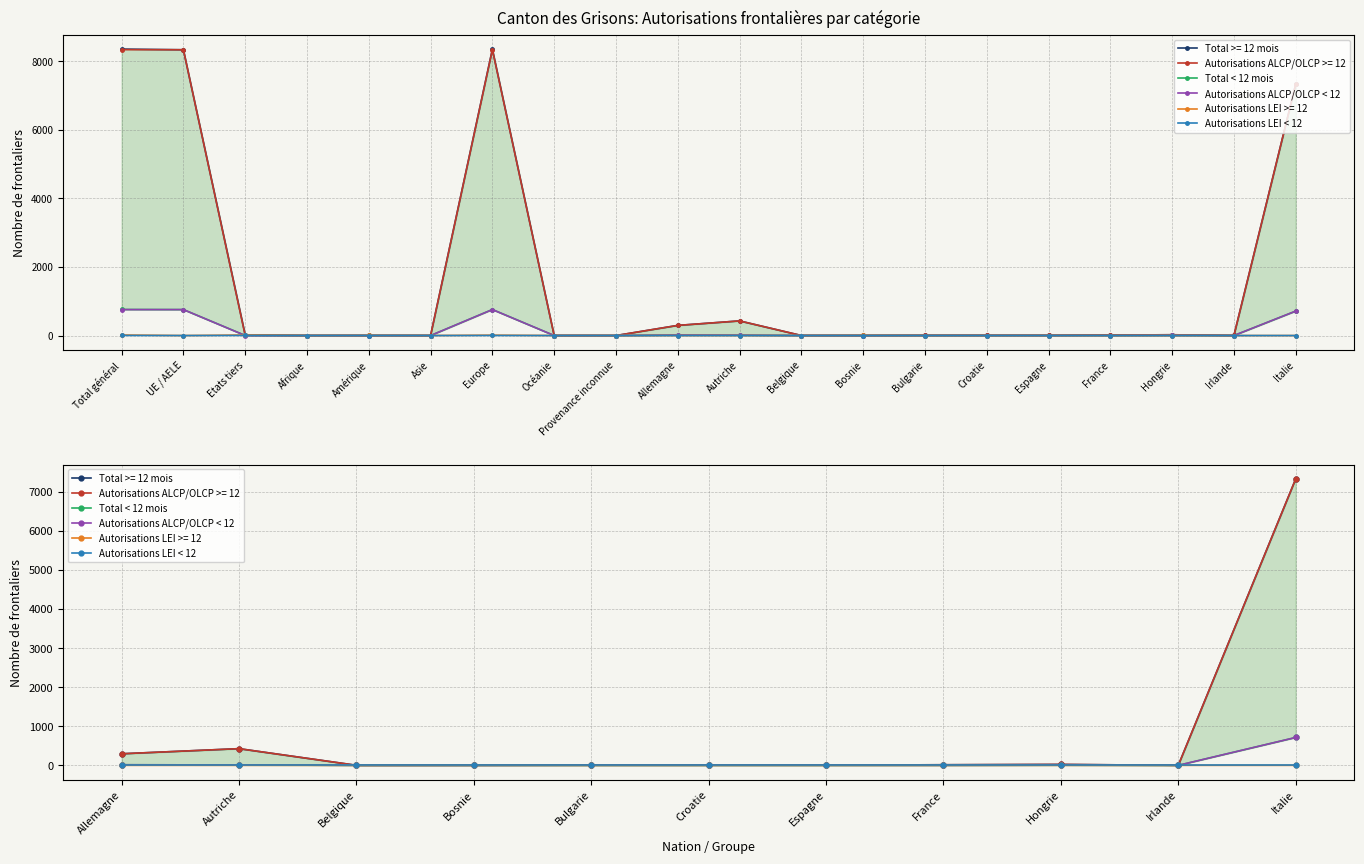

What position from the left is Belgique?

3